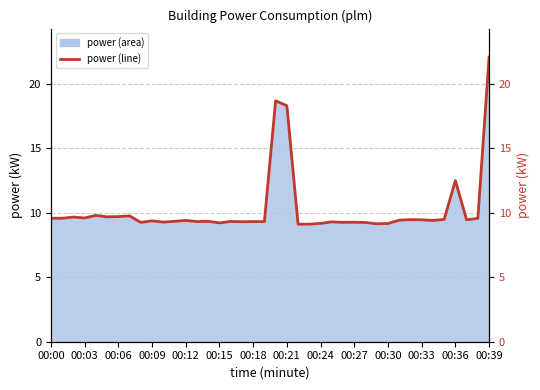

The chart shows a value of 9.3 at 00:18. True or false?

True